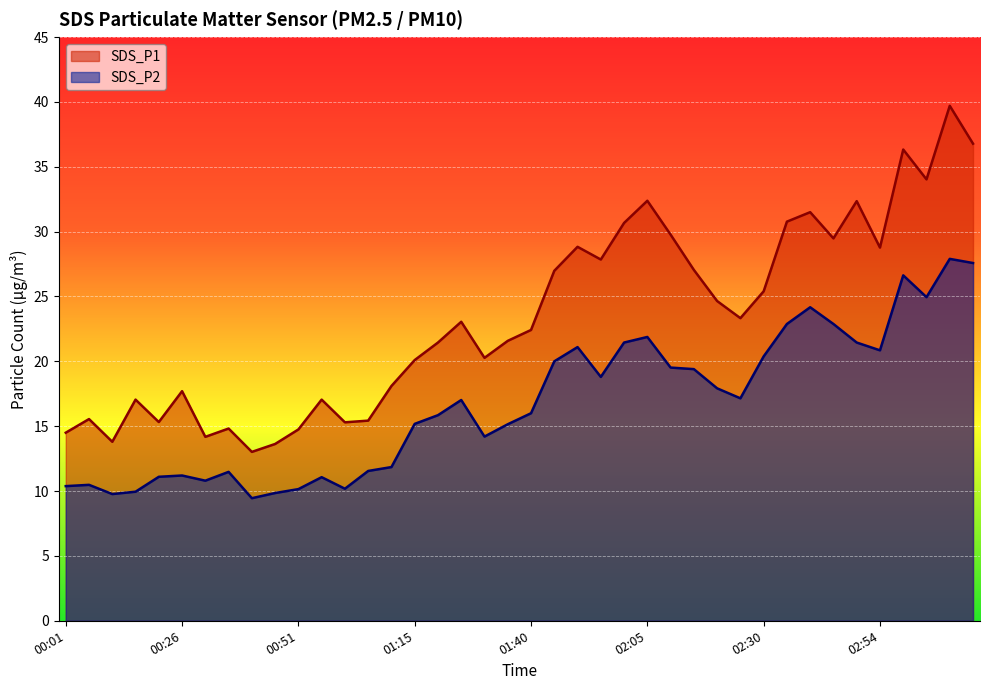

What is the label of the 10th point from the left?

00:46